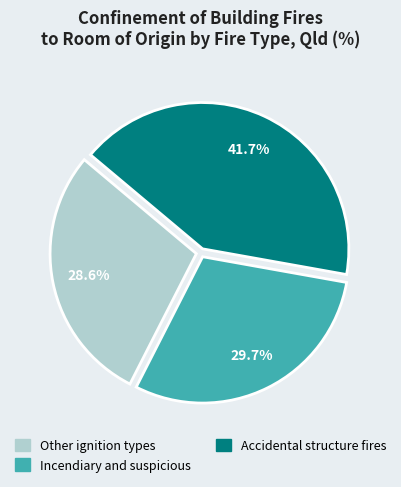

What is the ratio of the value at Other ignition types to the value at Accidental structure fires?

0.7